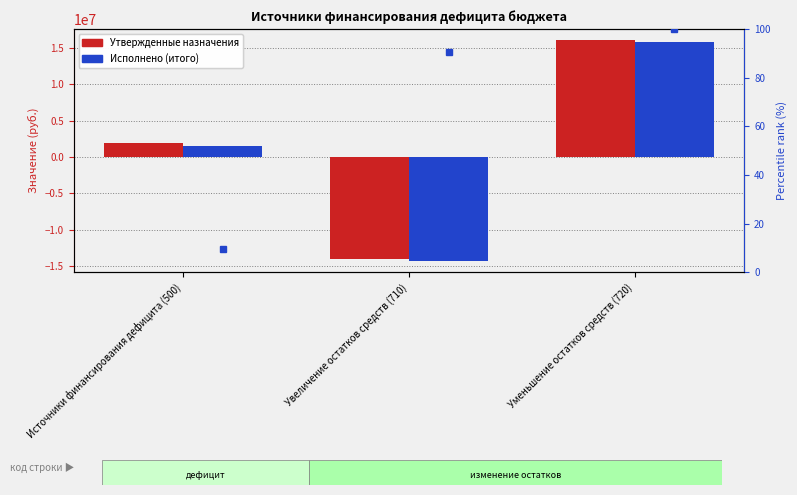

The value of Исполнено (итого) at Источники финансирования дефицита (500) is 1492982.4. True or false?

True